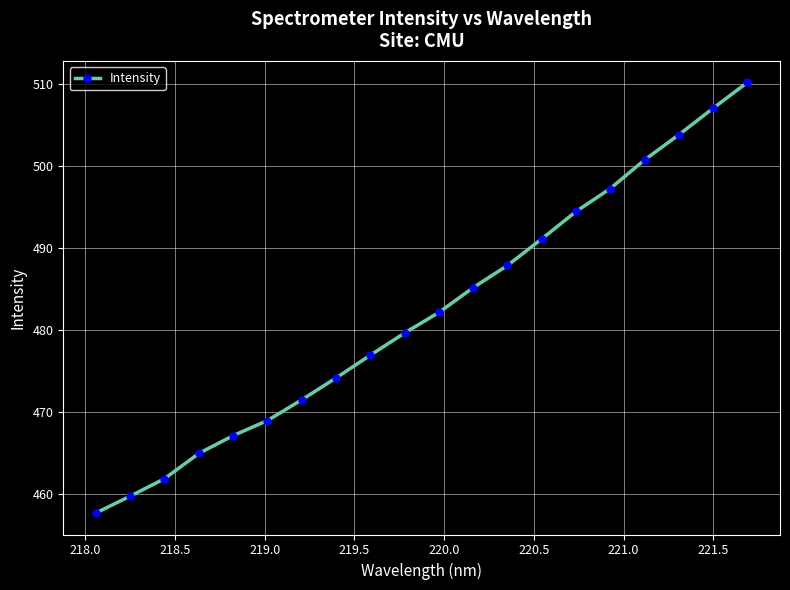

Is this an area chart (filled region under the line)?

No